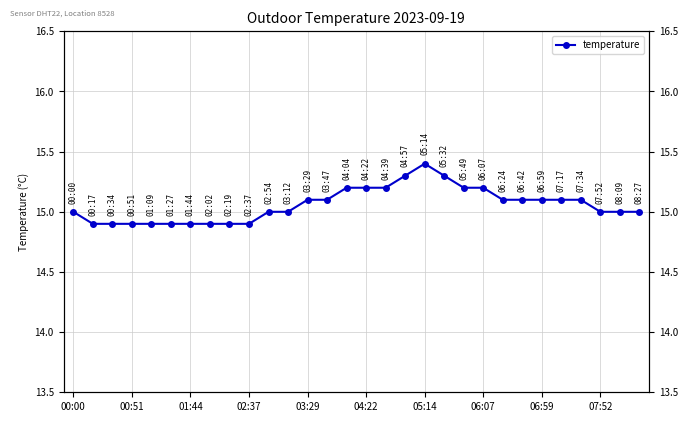

The chart shows a value of 14.9 at 00:51. True or false?

True